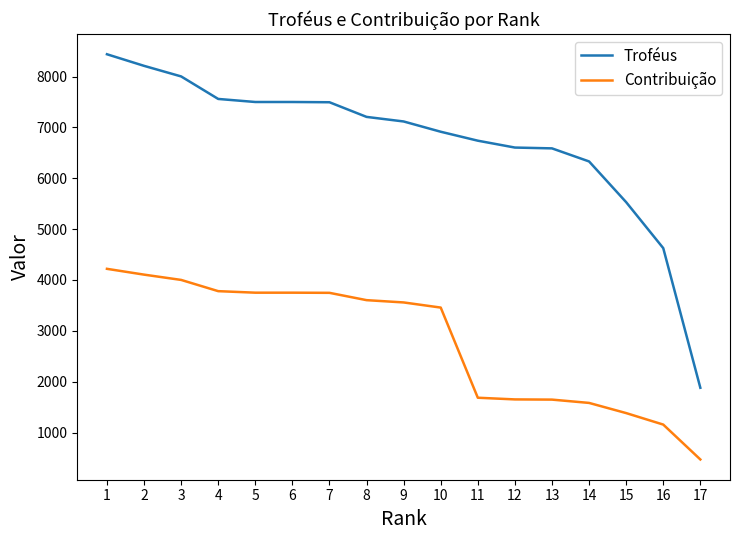

Which label corresponds to the largest value in the chart?

1